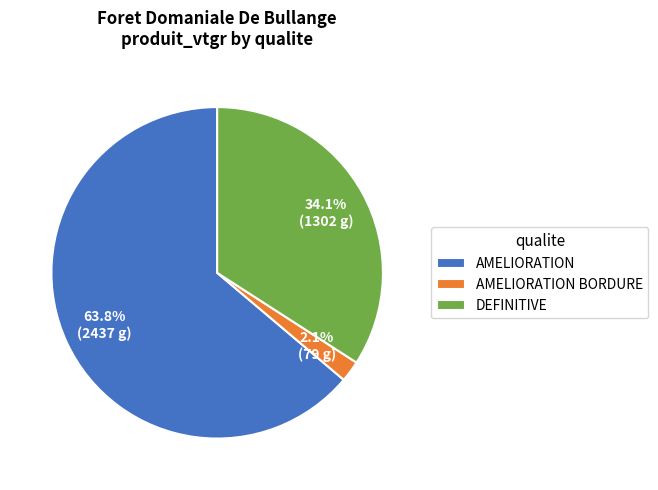

Is there a majority slice in this chart?

Yes